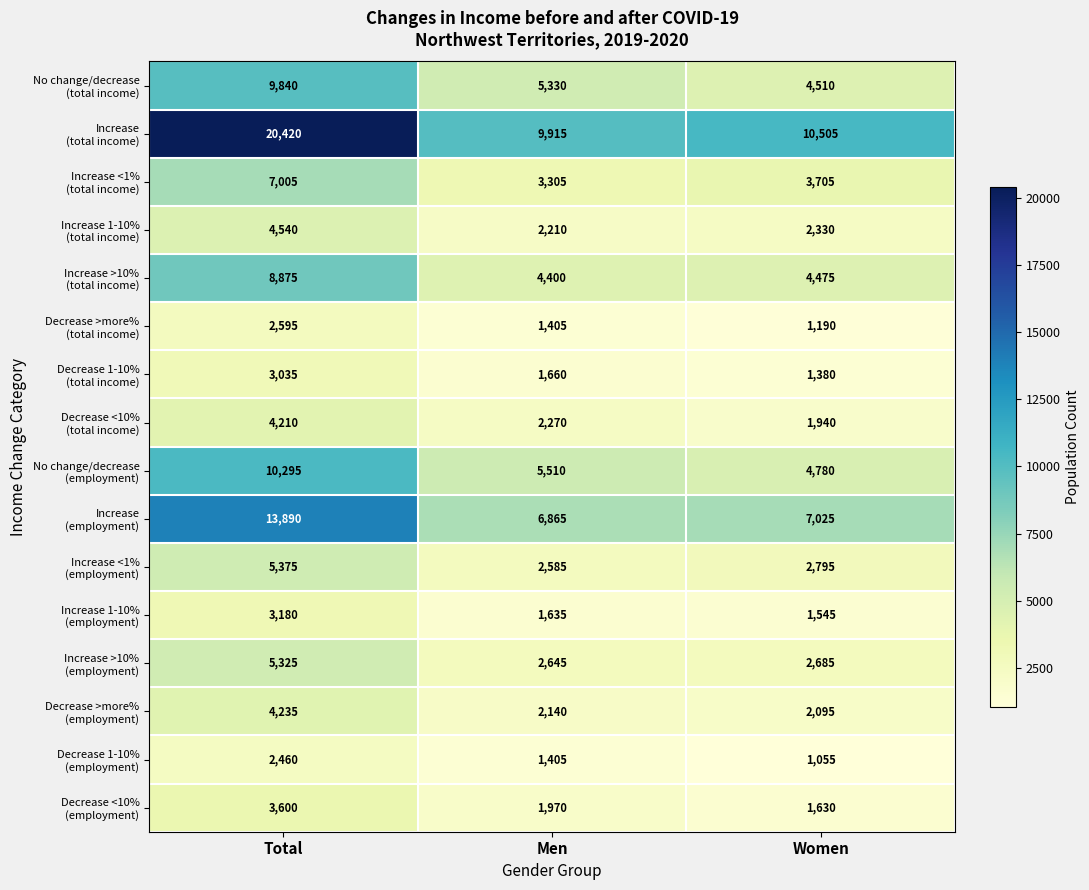

At how many categories does at least one series exceed 2405?

3